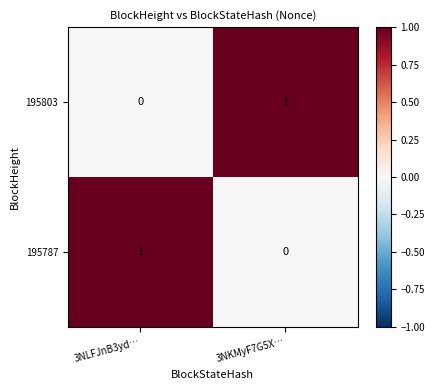

Is it true that 195803 equals 0 at 3NLFJnB3yd…?

True